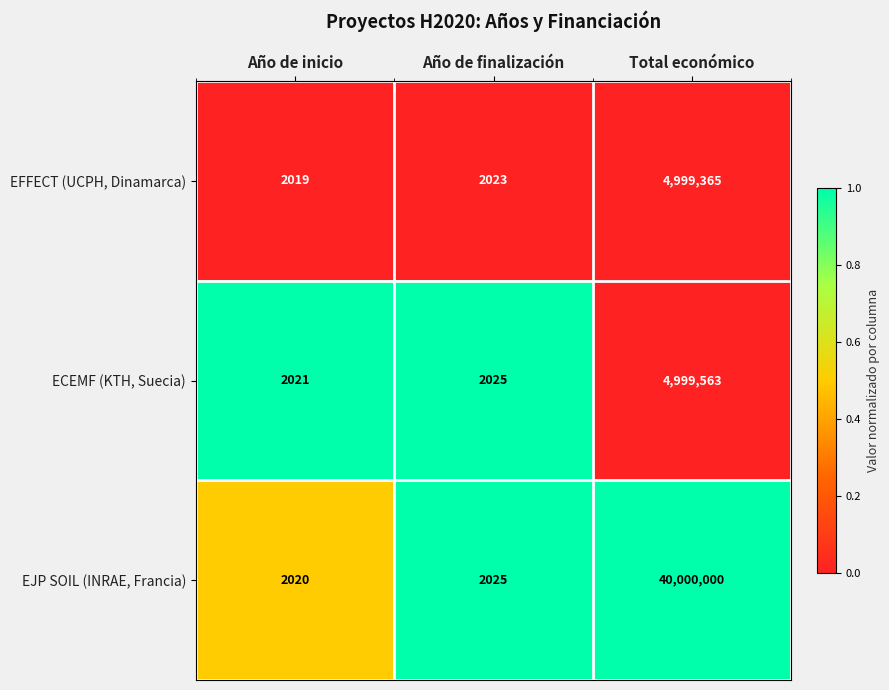

Reading right to left, transcribe all the data shown in this chart.

EFFECT (UCPH, Dinamarca): Total económico=4999365	Año de finalización=2023	Año de inicio=2019
ECEMF (KTH, Suecia): Total económico=4999563	Año de finalización=2025	Año de inicio=2021
EJP SOIL (INRAE, Francia): Total económico=40000000	Año de finalización=2025	Año de inicio=2020